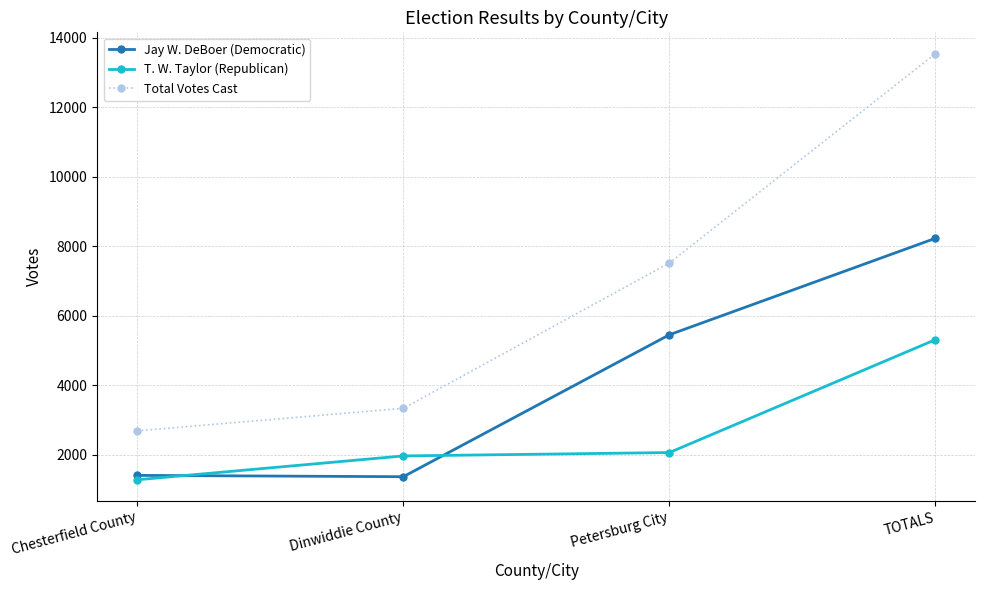

Which series has the widest spread of values?

Total Votes Cast